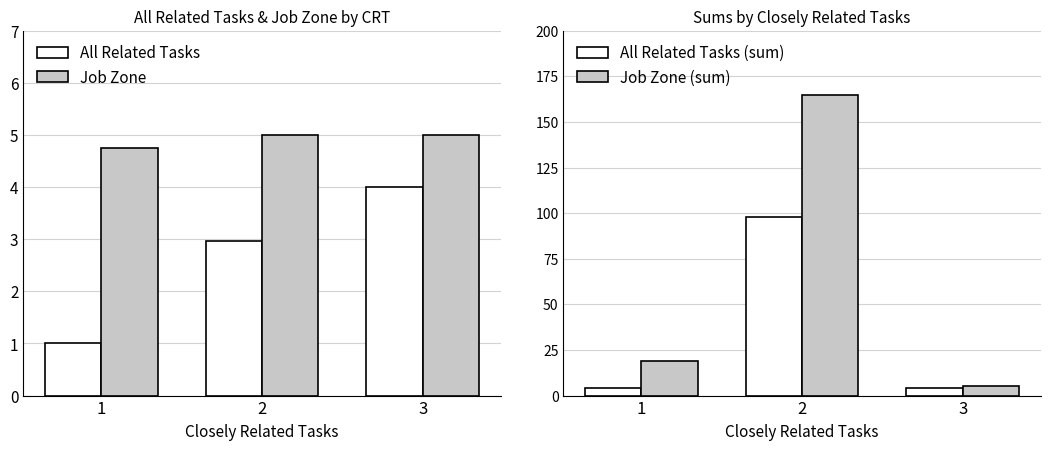

Count the All Related Tasks (sum) values in the range 4 to 98.

3